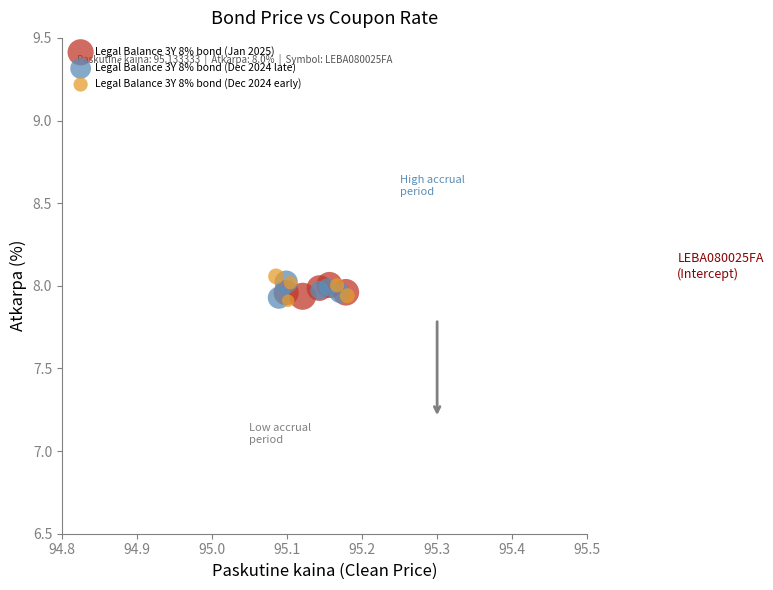

What are all the series names shown in the legend?

Legal Balance 3Y 8% bond (Jan 2025), Legal Balance 3Y 8% bond (Dec 2024 late), Legal Balance 3Y 8% bond (Dec 2024 early)